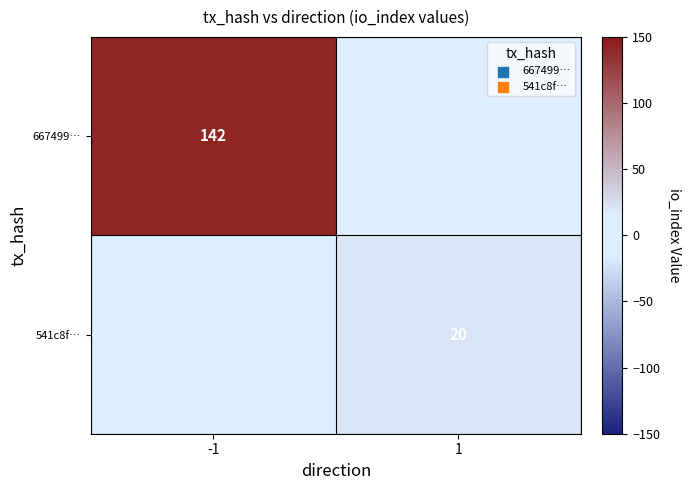

True or false: 541c8f… has a value of 29 at 1.

False